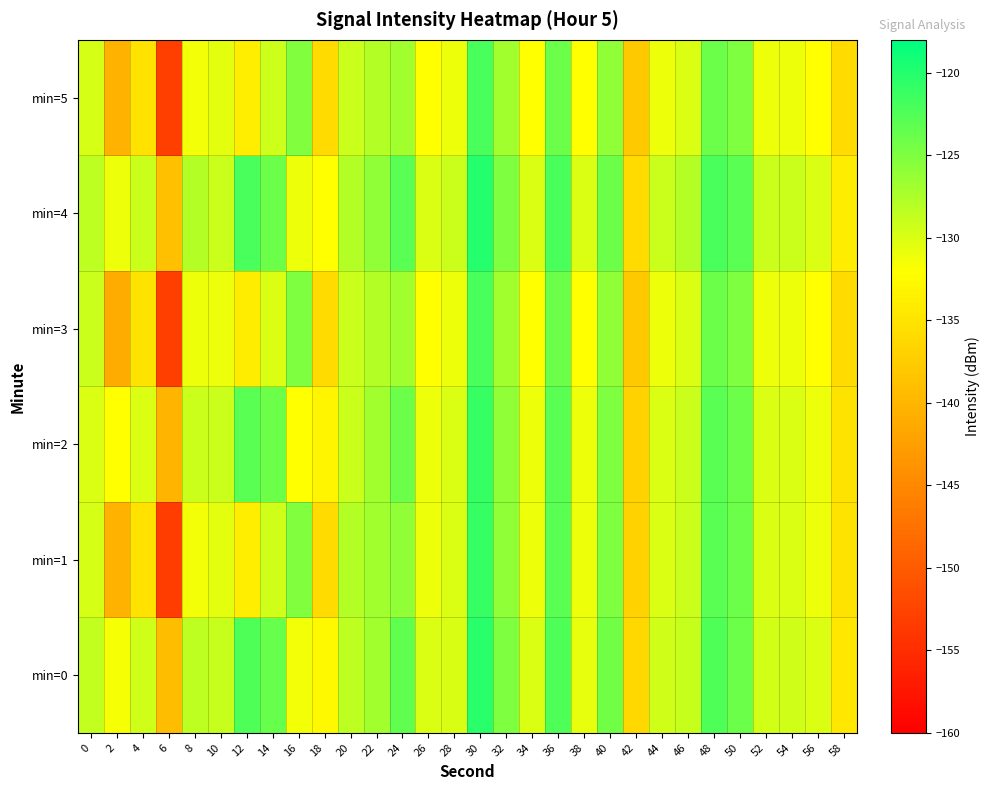

At which category is the sum across all series the highest?

30